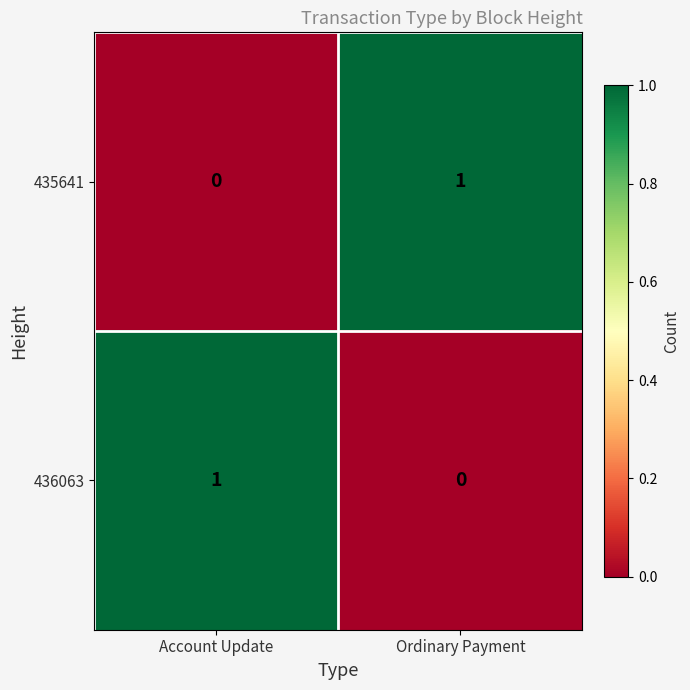

The value of 436063 at Ordinary Payment is 0. True or false?

True